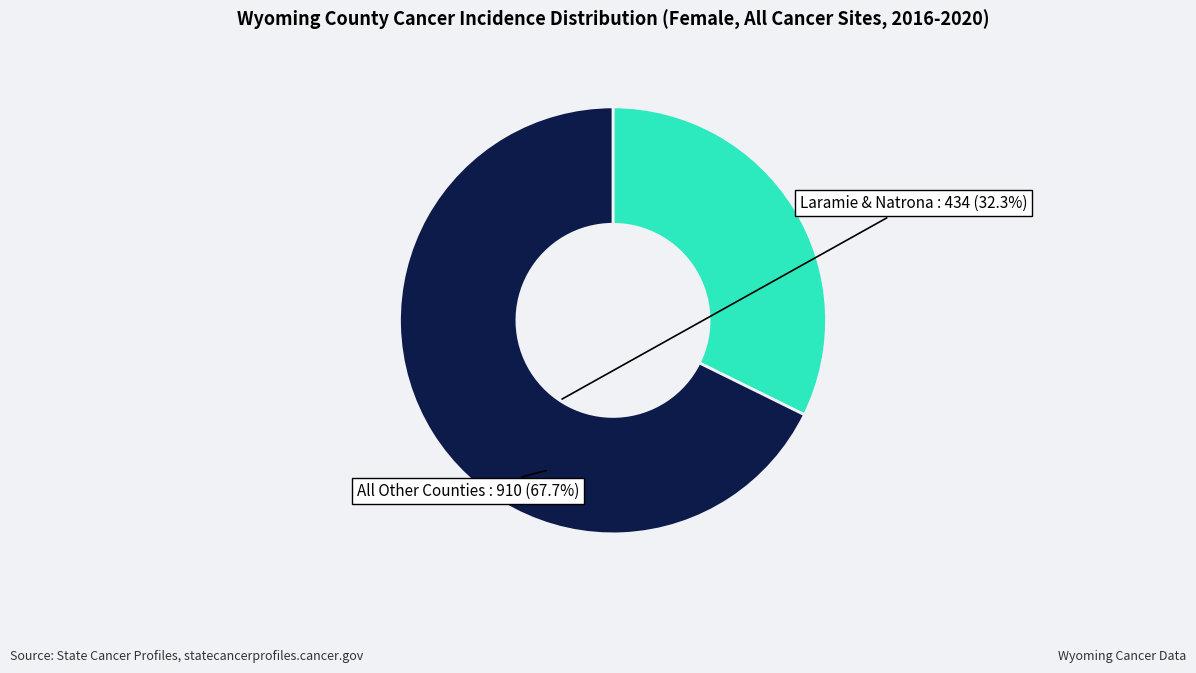

Is there any slice that represents more than half of the pie?

Yes